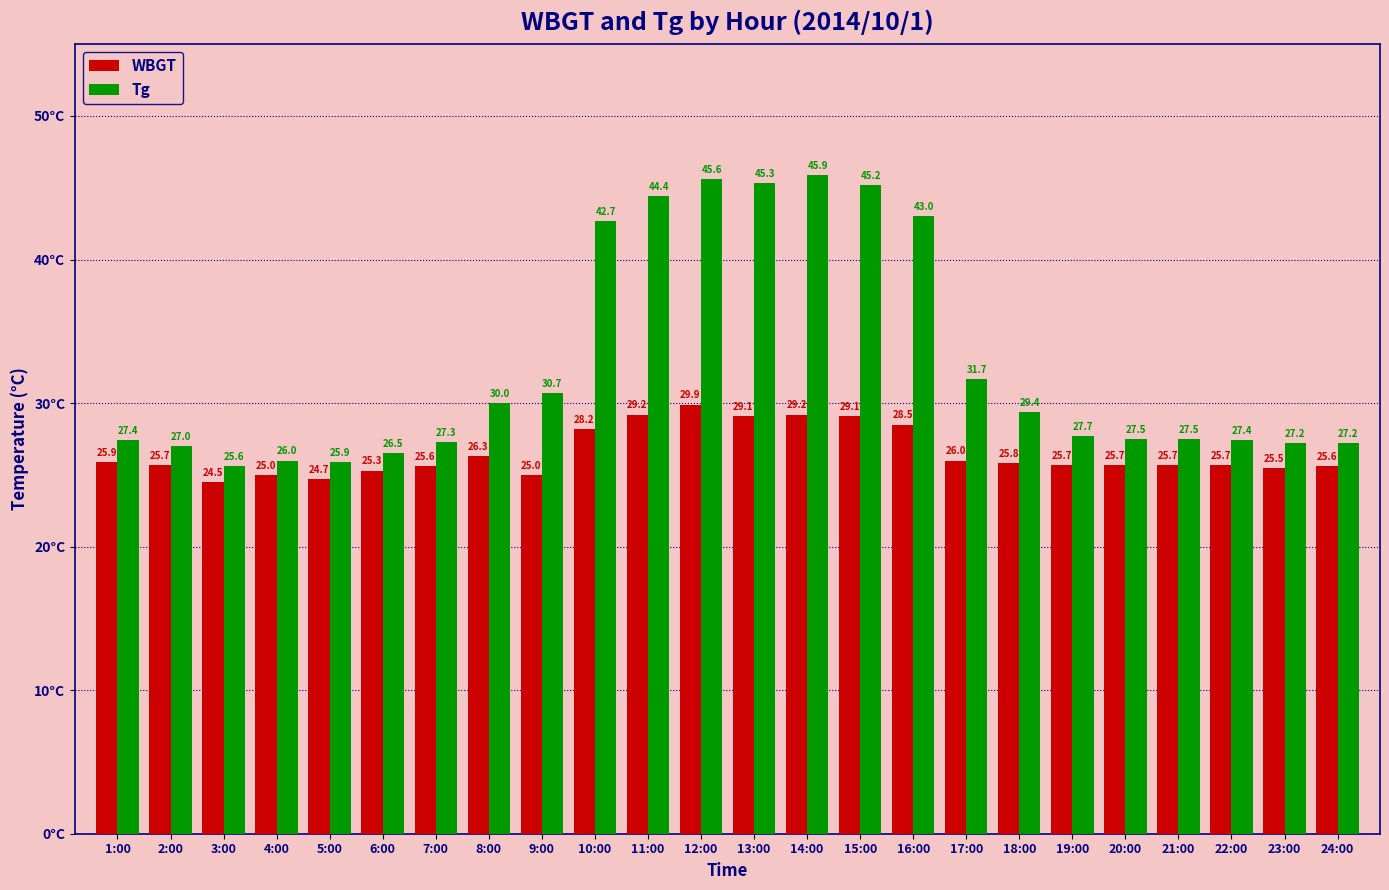

At 15:00, list the series in order from largest to smallest.

Tg, WBGT